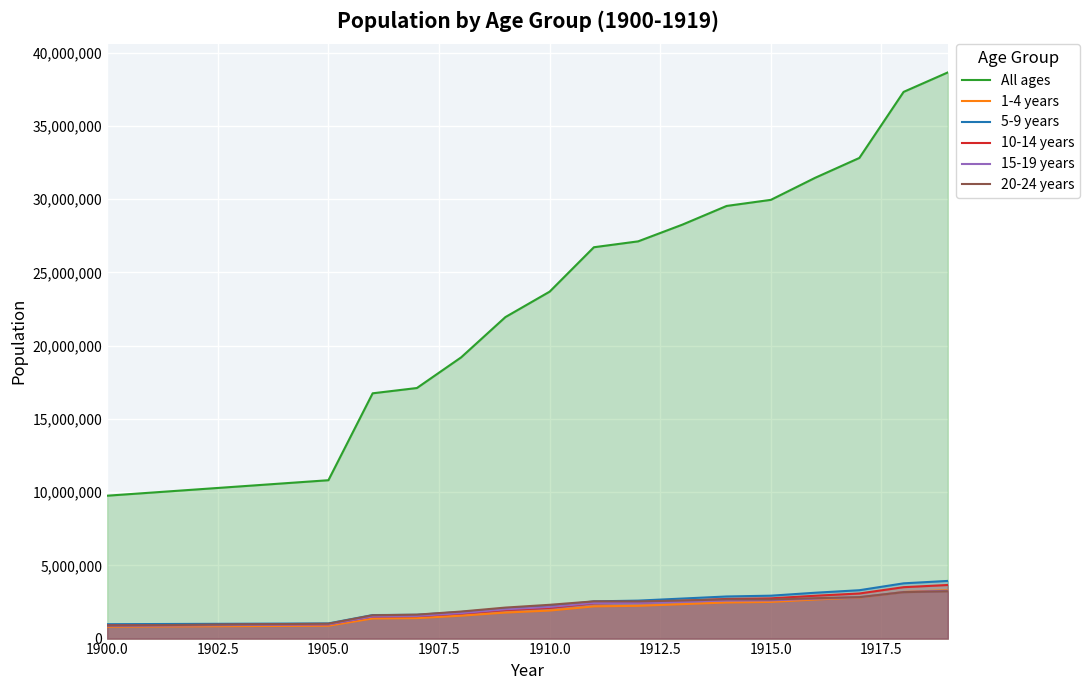

Which series has the widest spread of values?

All ages